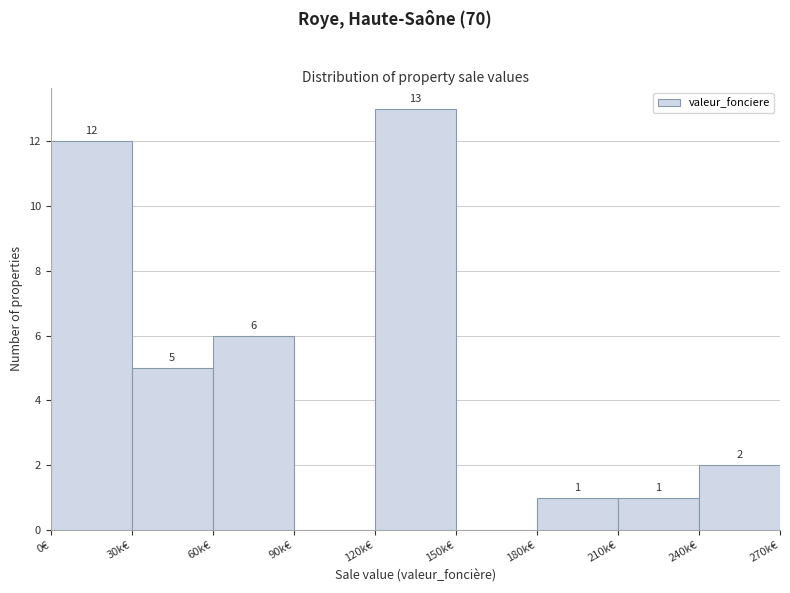

Reading right to left, transcribe all the data shown in this chart.

240k€=2	210k€=1	180k€=1	150k€=0	120k€=13	90k€=0	60k€=6	30k€=5	0€=12